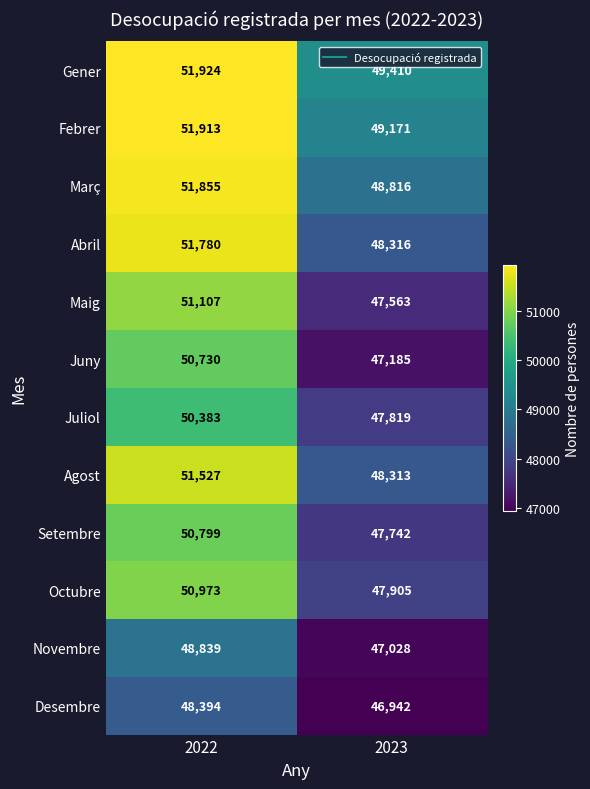

What is the greatest value displayed?

51924